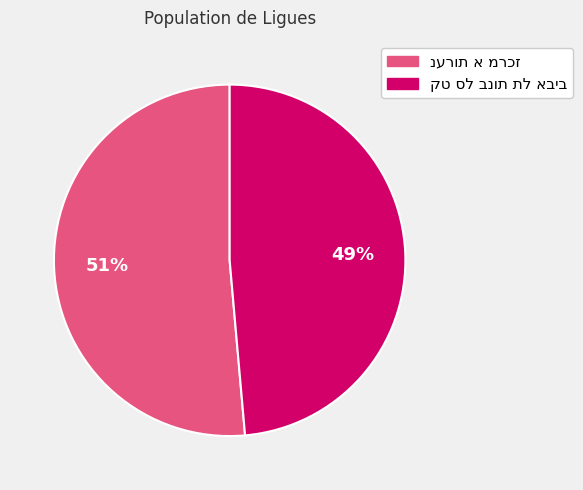

Is there a majority slice in this chart?

Yes